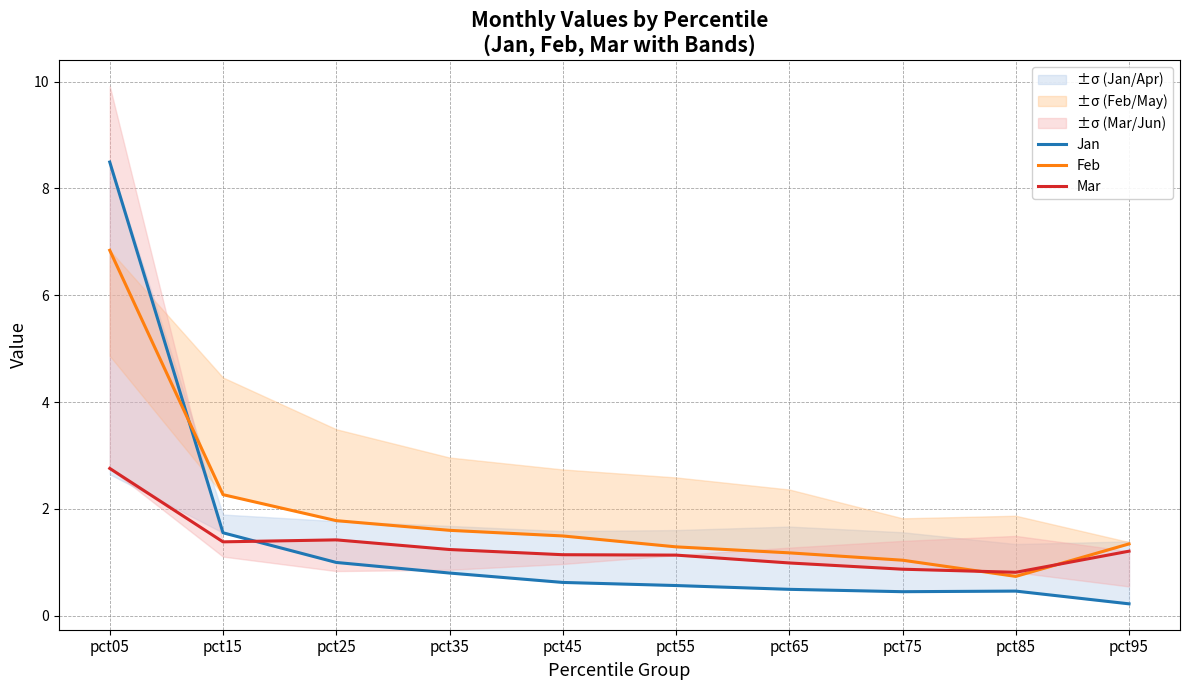

Does the chart display data point markers on the line(s)?

No